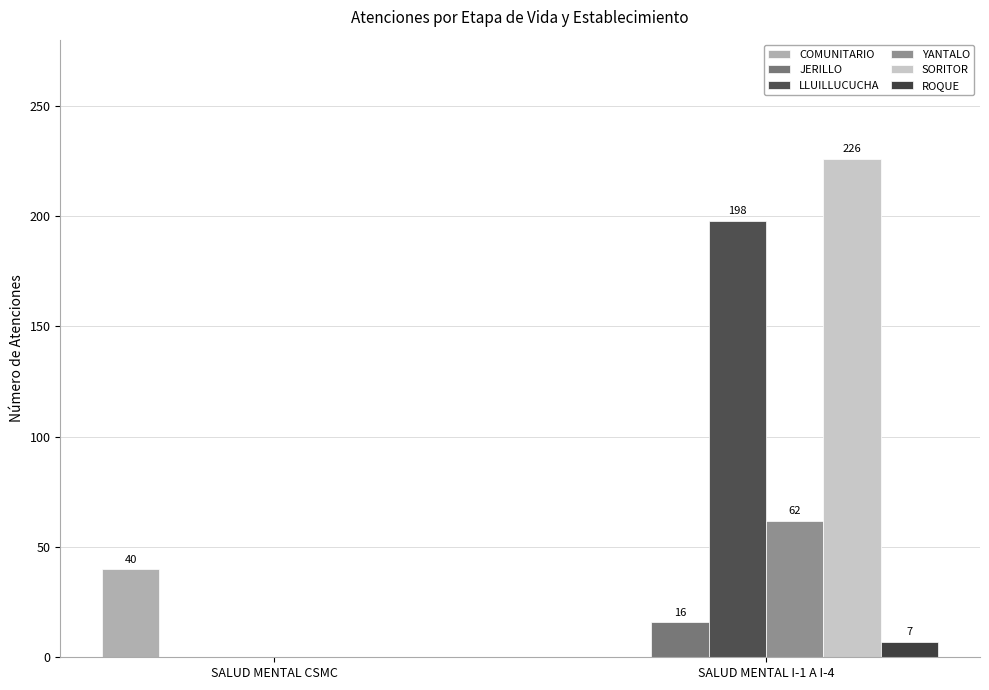

At which category is the sum across all series the highest?

SALUD MENTAL I-1 A I-4